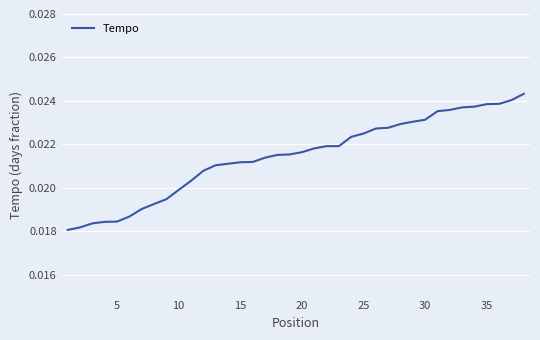

How many lines are shown in the chart?

1